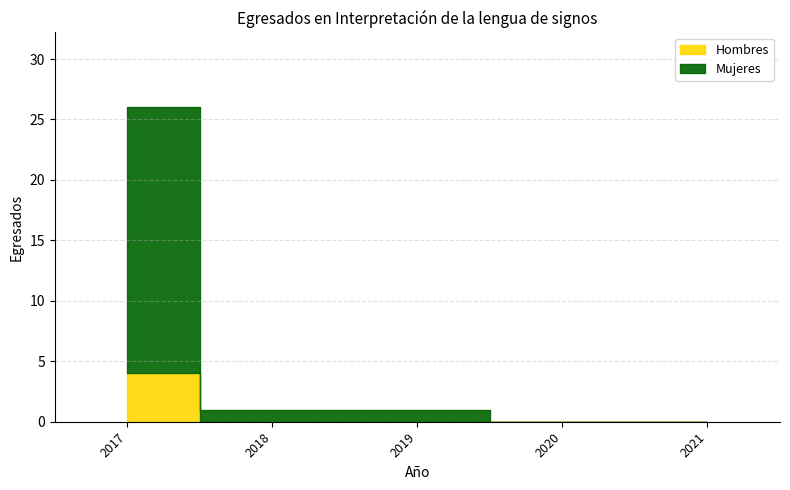

At how many categories does at least one series exceed 1?

1